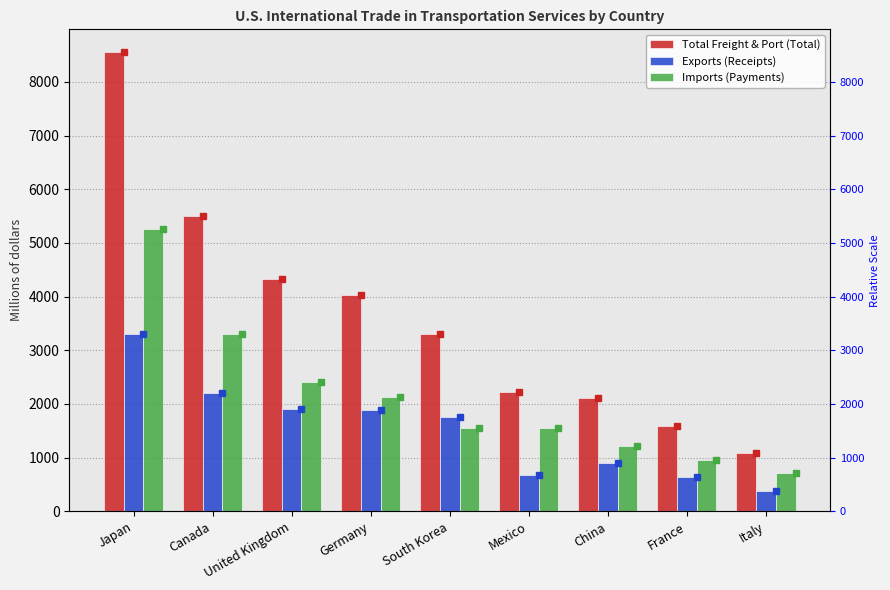

Reading right to left, extract all data points from this chart.

Total Freight & Port (Total): 1091	1587	2109	2228	3311	4023	4320	5510	8553
Exports (Receipts): 383	631	894	680	1751	1887	1904	2212	3298
Imports (Payments): 708	956	1215	1548	1560	2136	2416	3298	5255